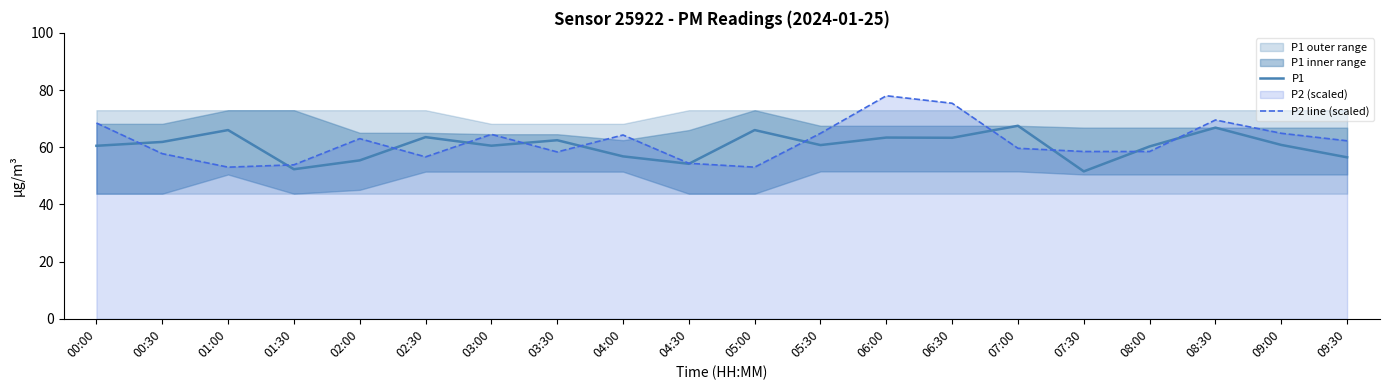

Where does the P1 series first go above 60?

00:00